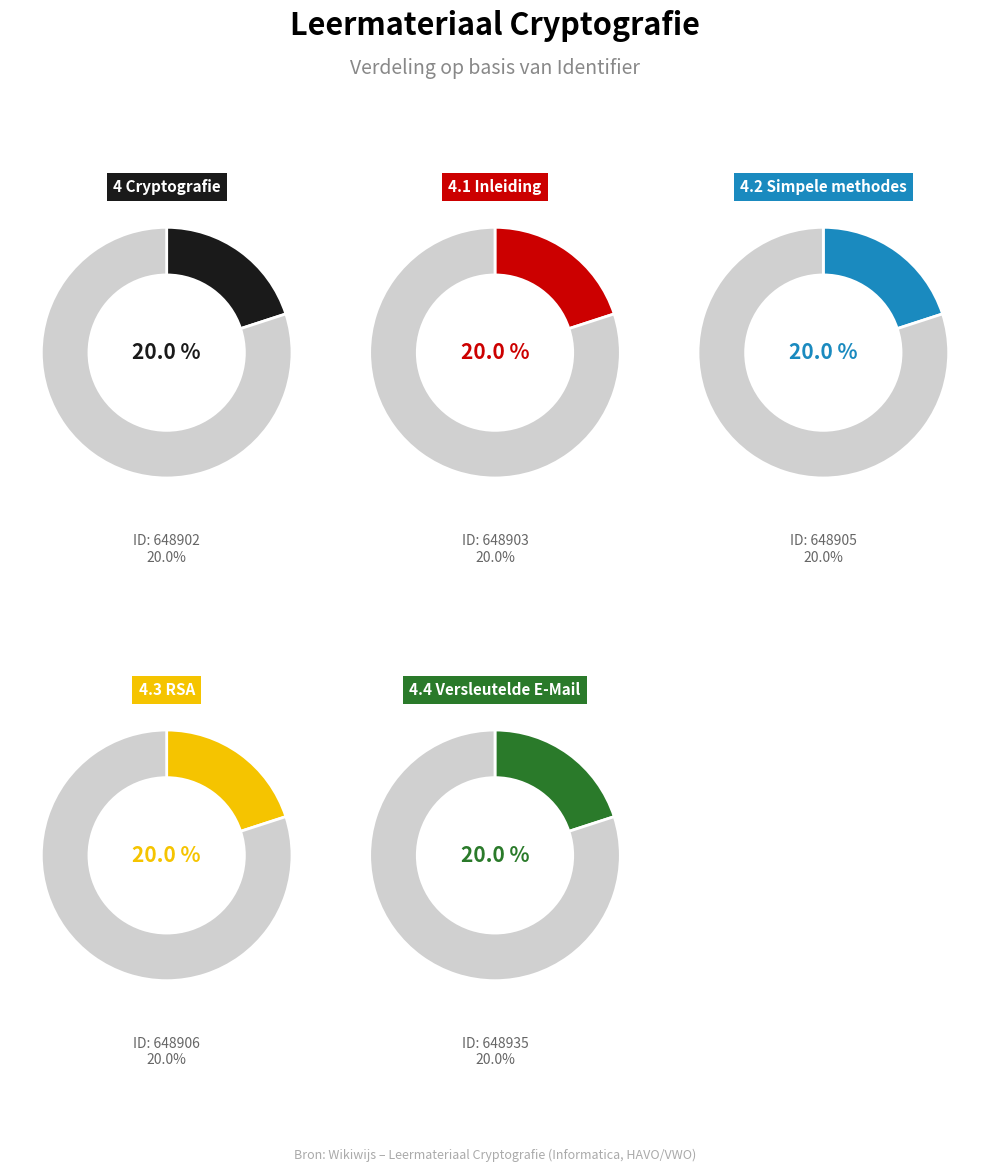

How many slices are in this pie chart?

5